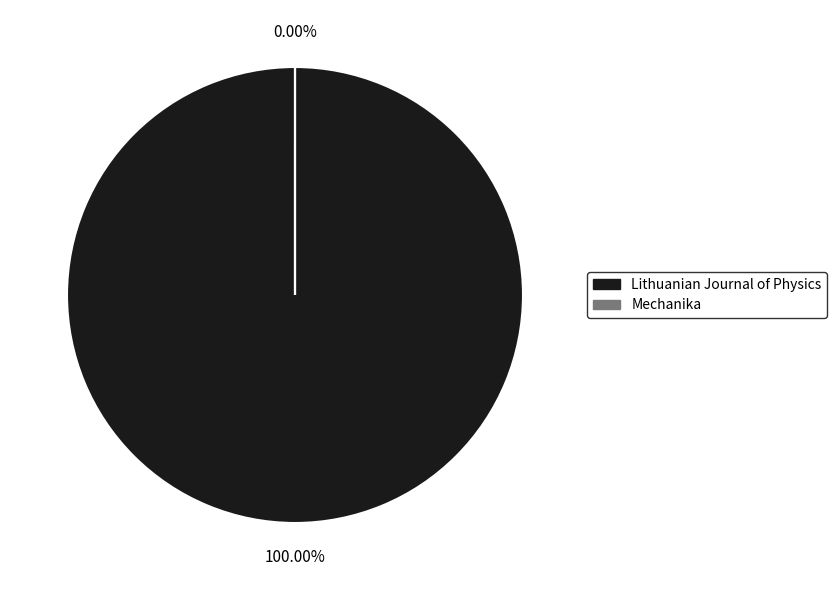

To the nearest percent, what portion does Lithuanian Journal of Physics represent?

100%